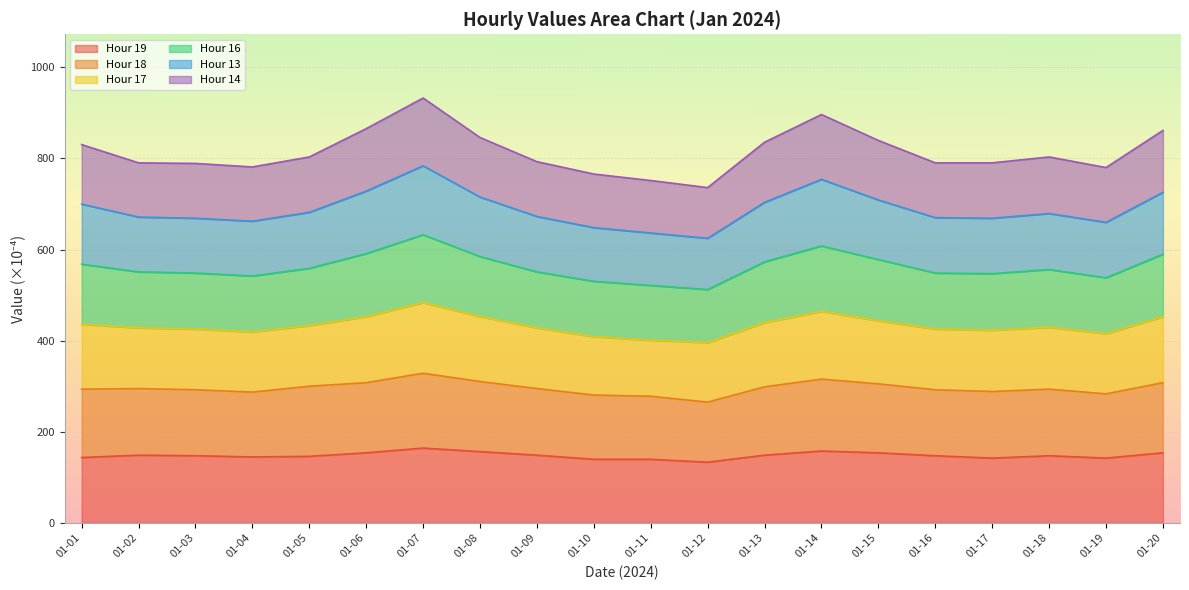

What is the total value across all series at 01-03?

789.1